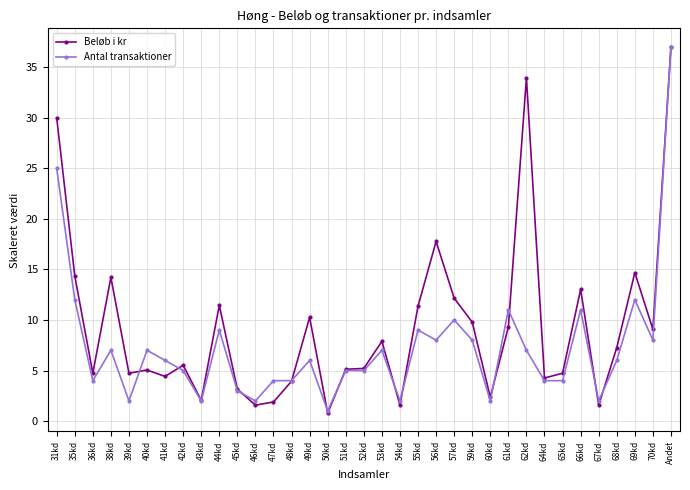

What position from the left is 39kd?

5